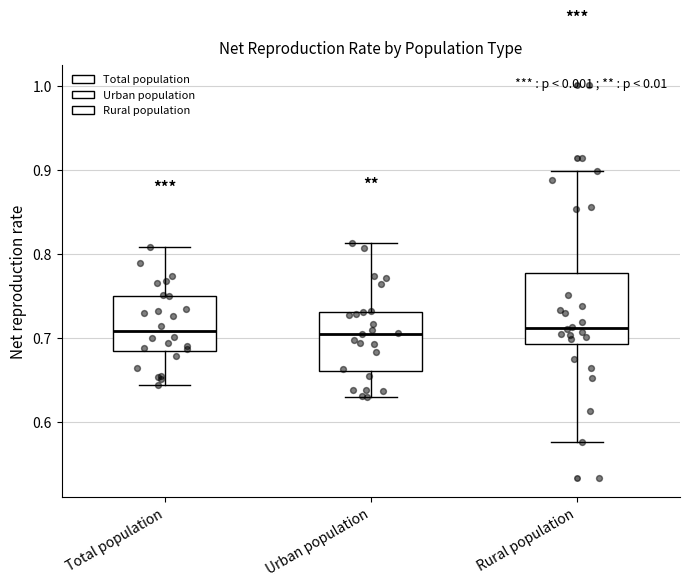

Comparing the boxes themselves (not the whiskers), which one is the tallest?

Rural population